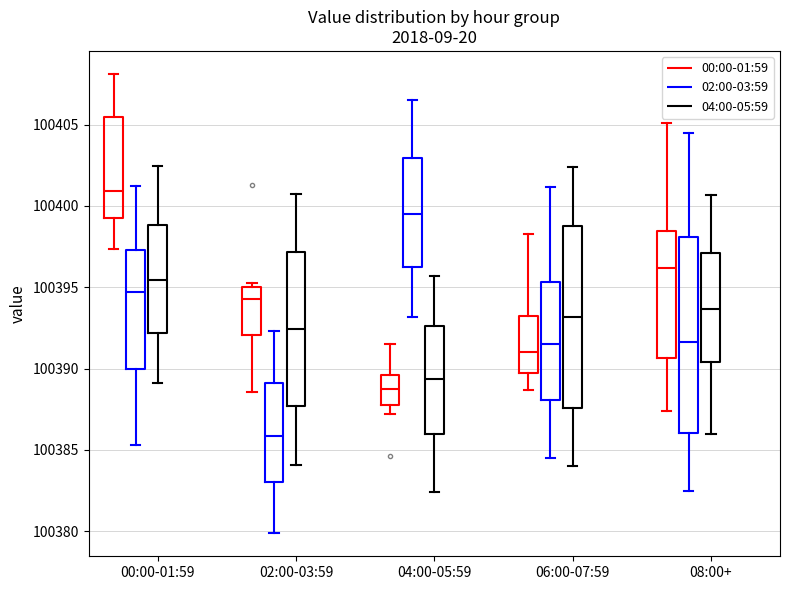

Reading left to right, transcribe this box plot: for each box, give where its median line is, the range the box spans, and where its two whiskers end, as read against the y-axis. The values are not printed on the chart, so give them approximately, as read against the axis.

00:00-01:59 (00:00-01:59): median 100401.0, box 100399.0 to 100405.5, whiskers 100397.5 to 100408.0
00:00-01:59 (02:00-03:59): median 100394.5, box 100390.0 to 100397.5, whiskers 100385.5 to 100401.0
00:00-01:59 (04:00-05:59): median 100395.5, box 100392.0 to 100399.0, whiskers 100389.0 to 100402.5
02:00-03:59 (00:00-01:59): median 100394.5, box 100392.0 to 100395.0, whiskers 100388.5 to 100395.5
02:00-03:59 (02:00-03:59): median 100386.0, box 100383.0 to 100389.0, whiskers 100380.0 to 100392.5
02:00-03:59 (04:00-05:59): median 100392.5, box 100387.5 to 100397.0, whiskers 100384.0 to 100400.5
04:00-05:59 (00:00-01:59): median 100389.0, box 100387.5 to 100389.5, whiskers 100387.0 to 100391.5
04:00-05:59 (02:00-03:59): median 100399.5, box 100396.5 to 100403.0, whiskers 100393.0 to 100406.5
04:00-05:59 (04:00-05:59): median 100389.5, box 100386.0 to 100392.5, whiskers 100382.5 to 100395.5
06:00-07:59 (00:00-01:59): median 100391.0, box 100389.5 to 100393.0, whiskers 100388.5 to 100398.5
06:00-07:59 (02:00-03:59): median 100391.5, box 100388.0 to 100395.5, whiskers 100384.5 to 100401.0
06:00-07:59 (04:00-05:59): median 100393.0, box 100387.5 to 100399.0, whiskers 100384.0 to 100402.5
08:00+ (00:00-01:59): median 100396.0, box 100390.5 to 100398.5, whiskers 100387.5 to 100405.0
08:00+ (02:00-03:59): median 100391.5, box 100386.0 to 100398.0, whiskers 100382.5 to 100404.5
08:00+ (04:00-05:59): median 100393.5, box 100390.5 to 100397.0, whiskers 100386.0 to 100400.5